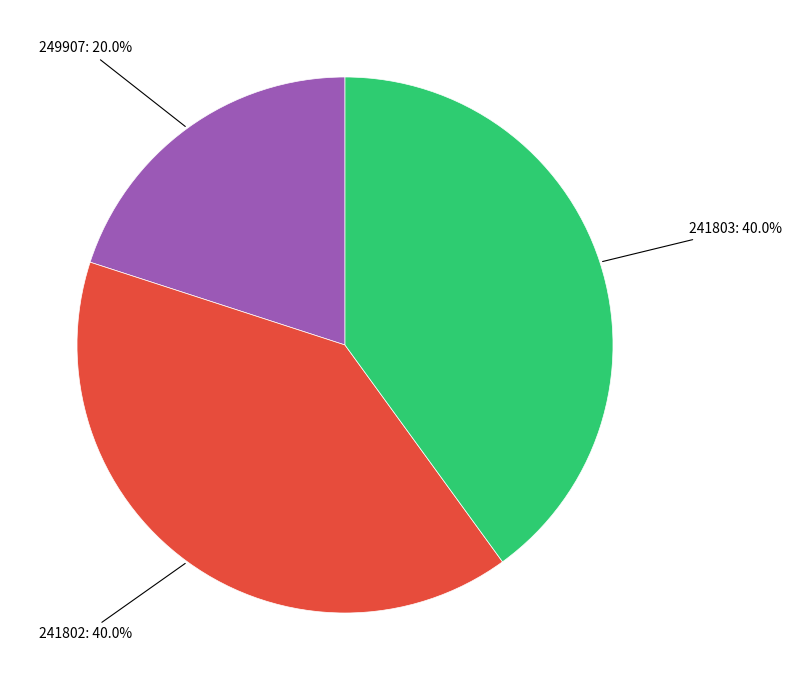

To the nearest percent, what is the difference between the largest and smallest slice percentages?

20%